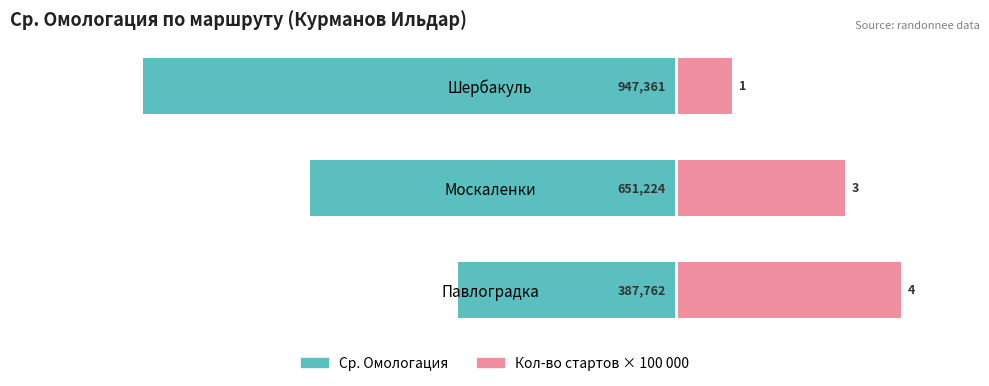

What is the difference between the maximum and minimum values in the Ср. Омологация series?

559599